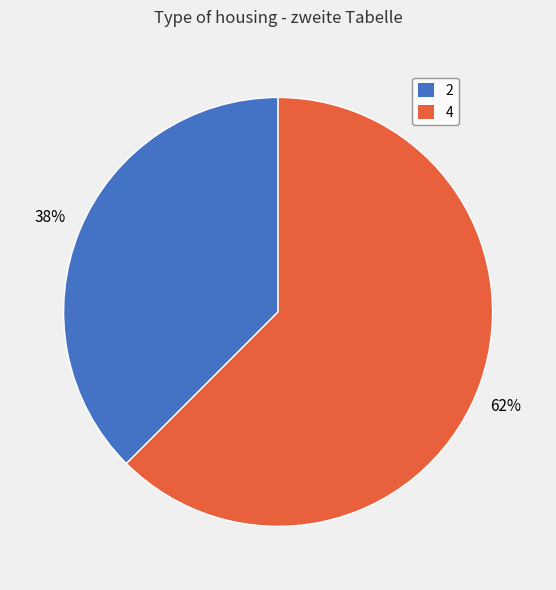

How many segments does this pie chart have?

2